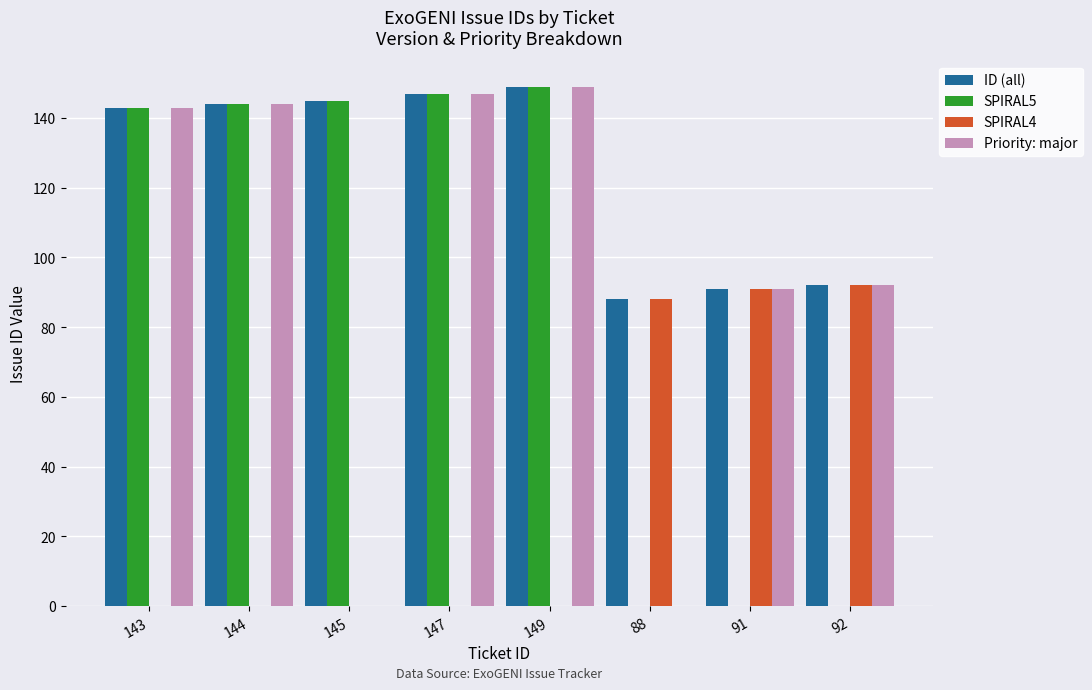

Which series has the largest total across all categories?

ID (all)